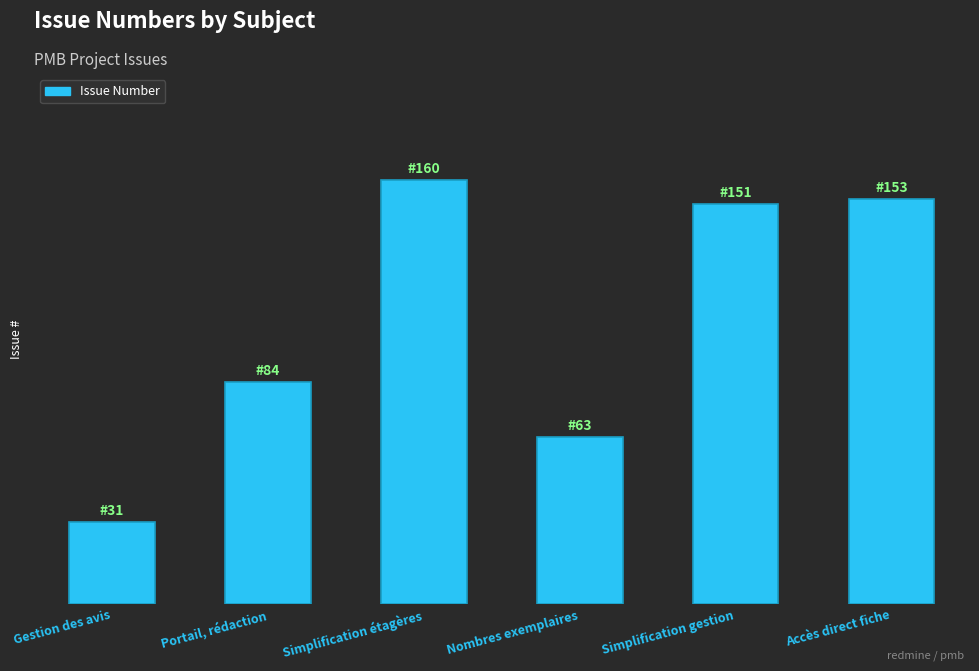

Are the bars horizontal?

No